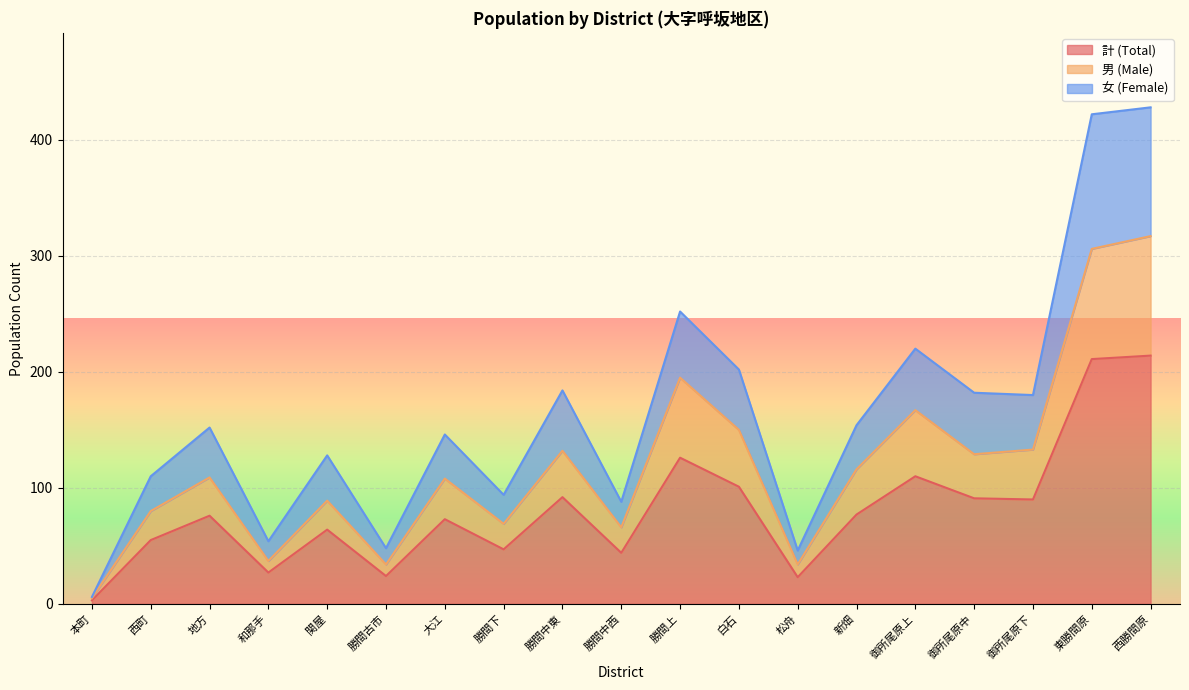

At which category does the chart reach its peak across all series?

西勝間原